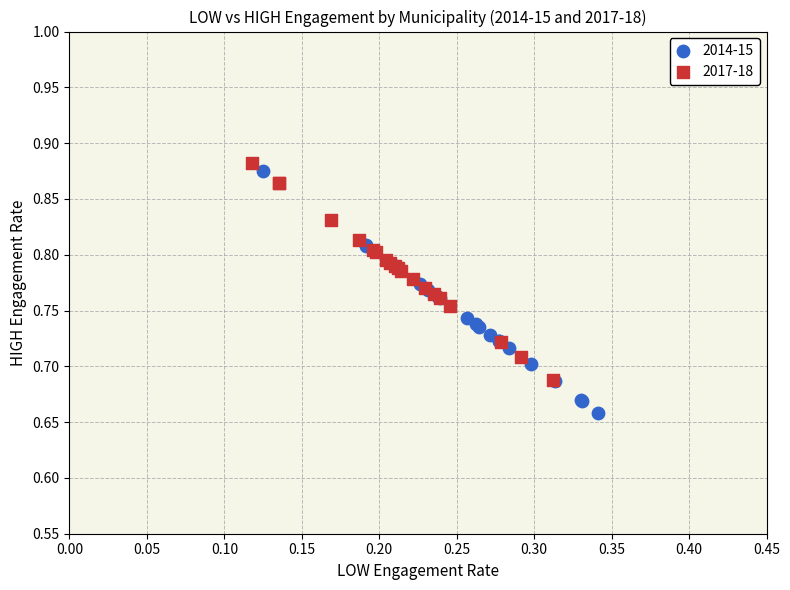

Which series contains the lowest Y value?

2014-15